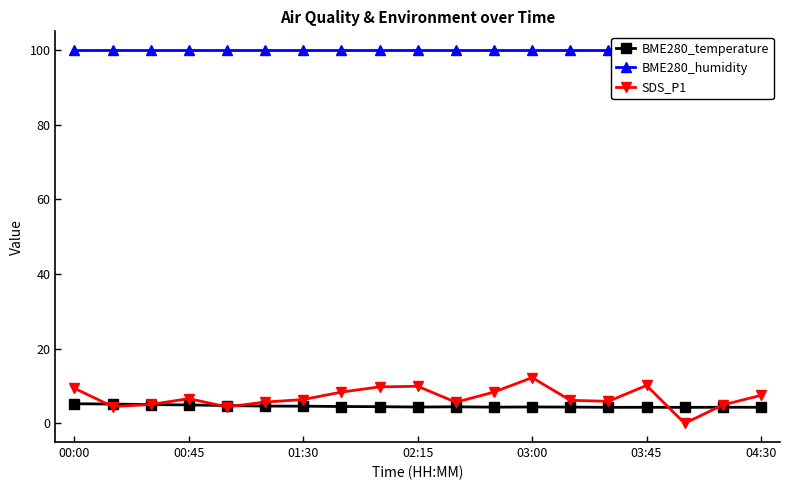

What is the value of the BME280_temperature point at the 3rd from the left?

5.0